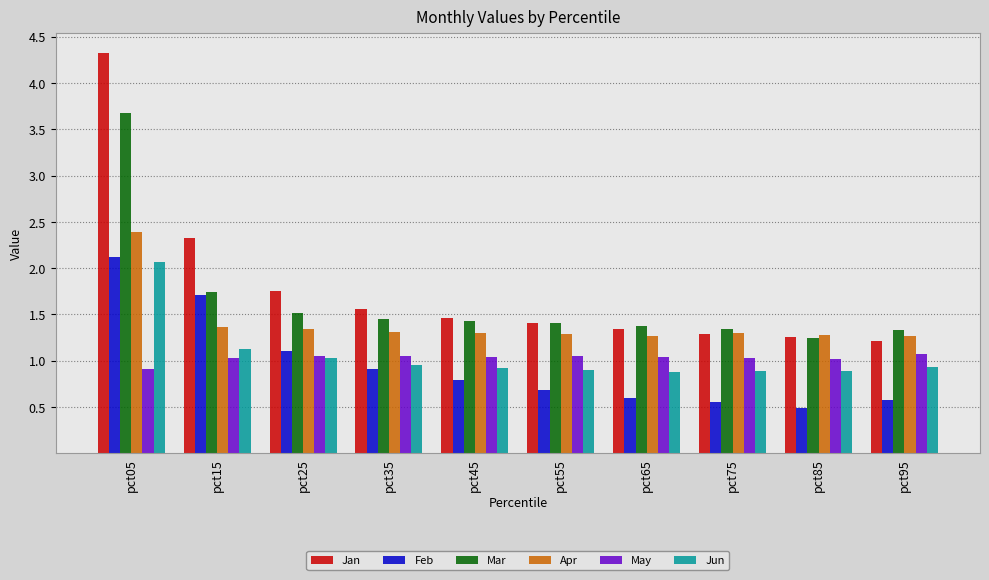

How many groups of bars are there?

10